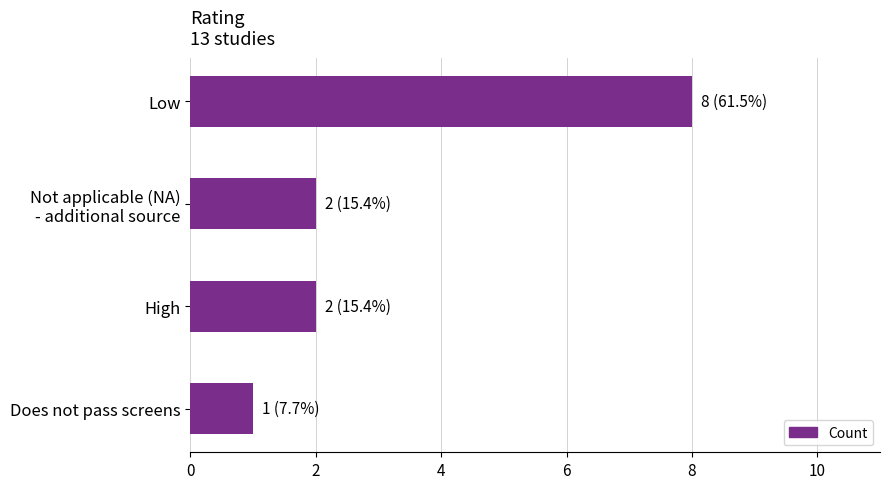

Is it true that the value at Does not pass screens is 0?

False